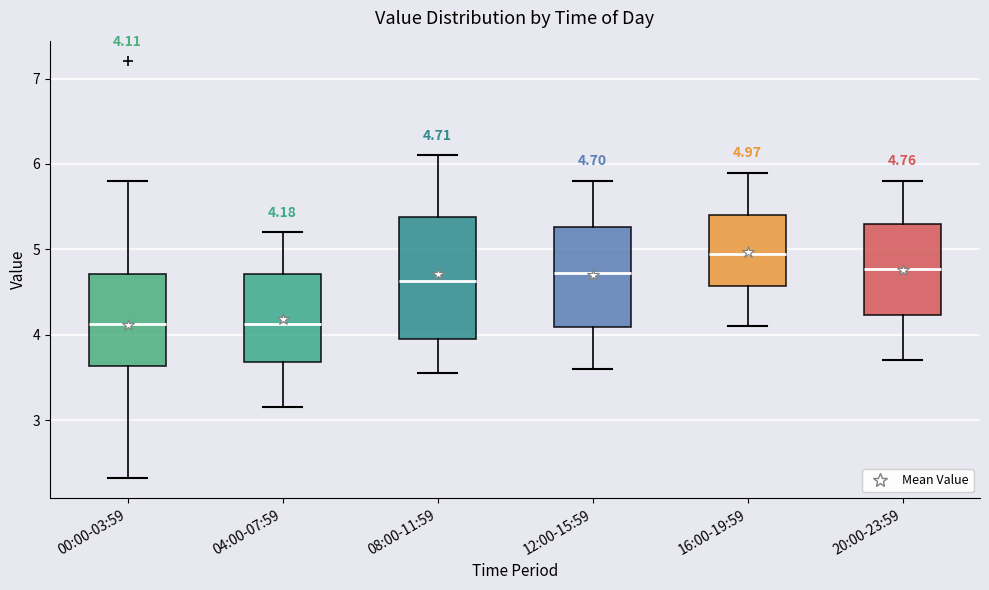

Comparing the boxes themselves (not the whiskers), which one is the tallest?

08:00-11:59